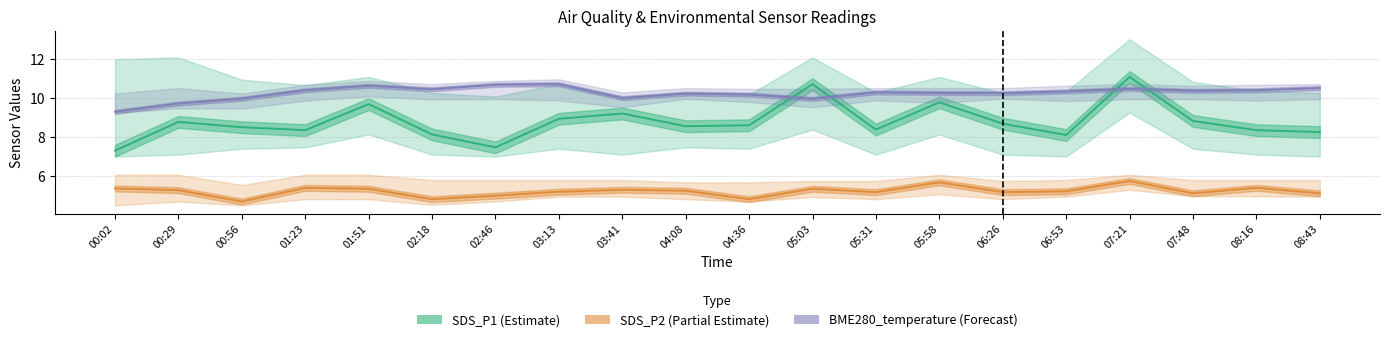

What is the difference between the SDS_P1 (Estimate) values at 06:53 and 05:58?

1.7